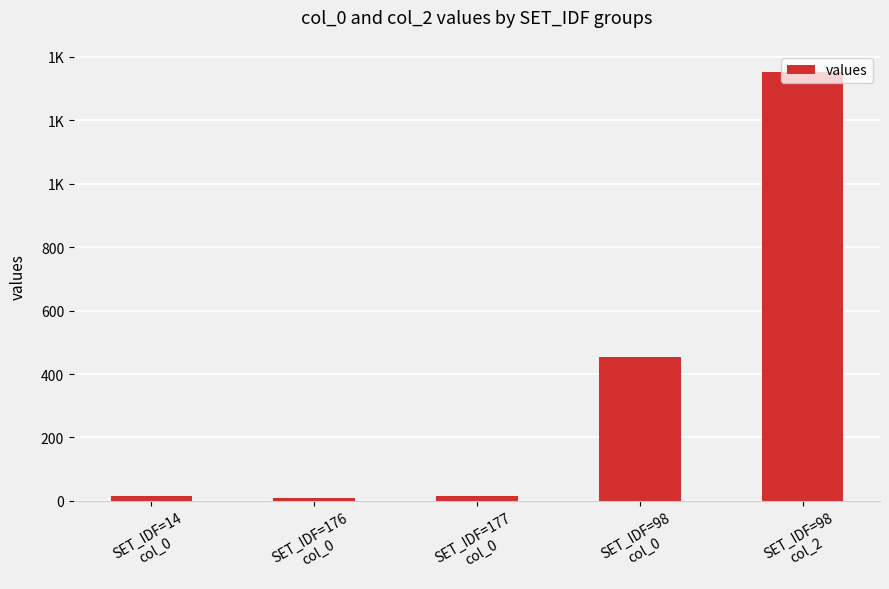

Where does the data first go above 15?

SET_IDF=98
col_0